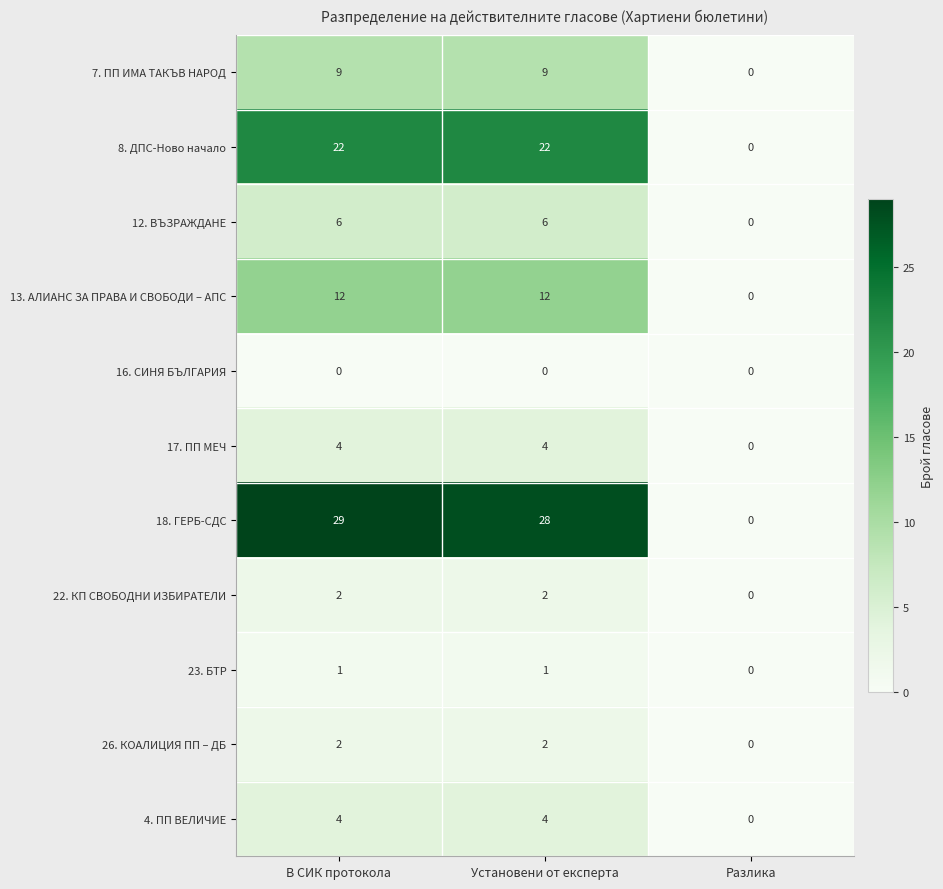

At which category is the sum across all series the highest?

В СИК протокола